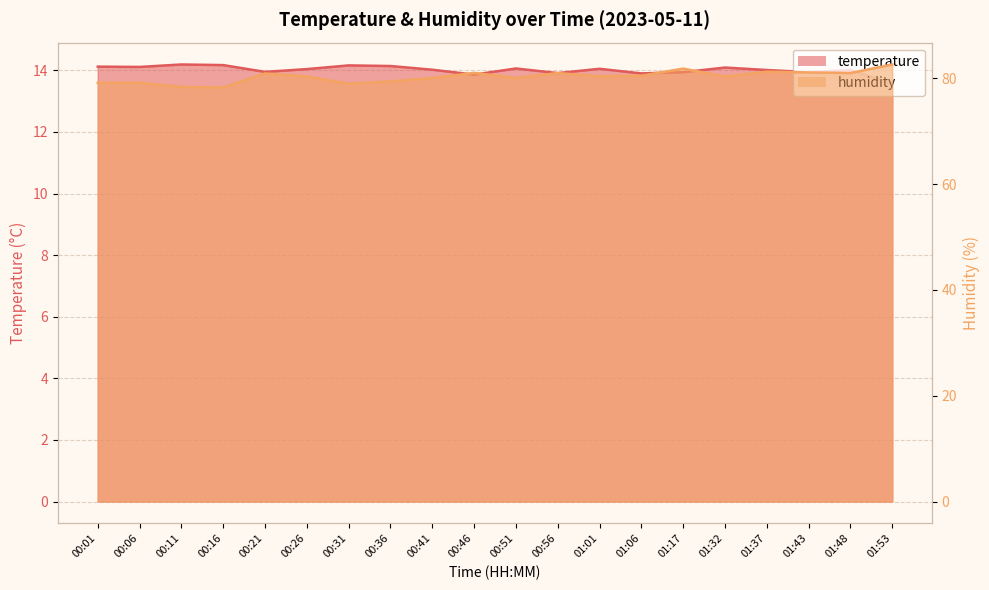

How many categories are shown in the chart?

20